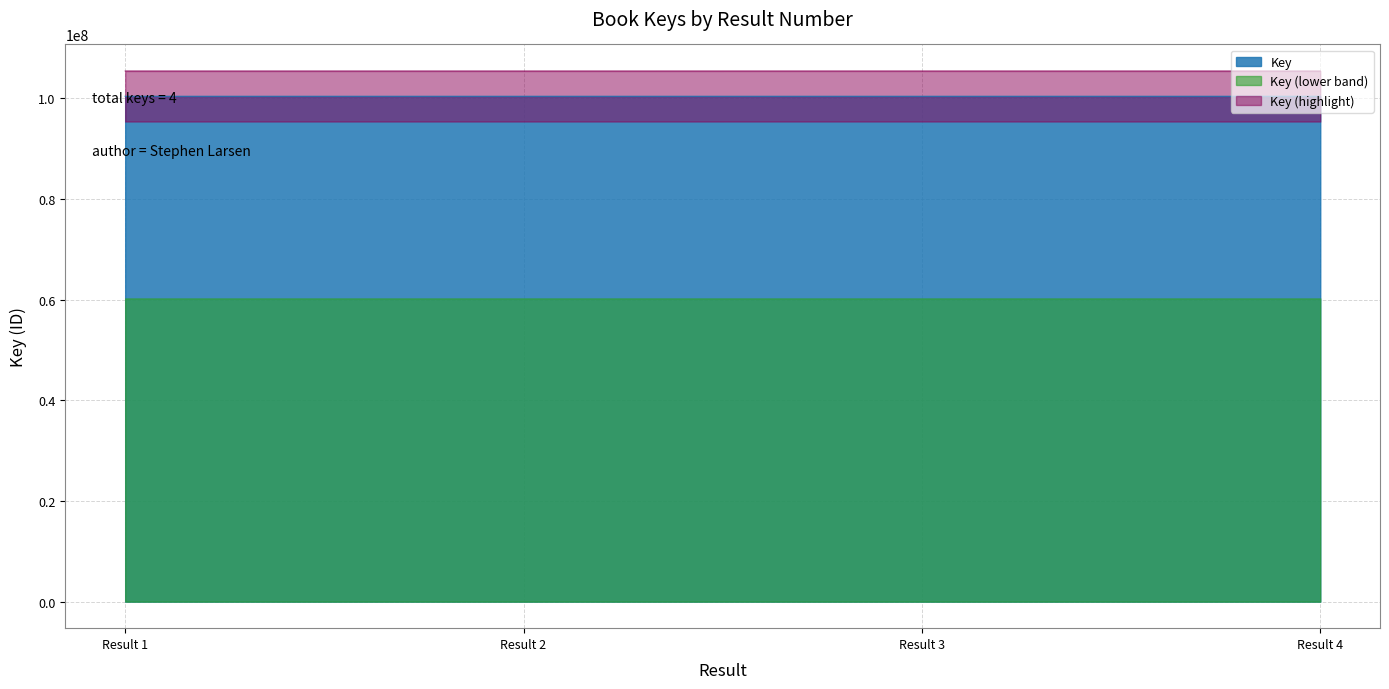

What is the smallest value displayed?

100440900